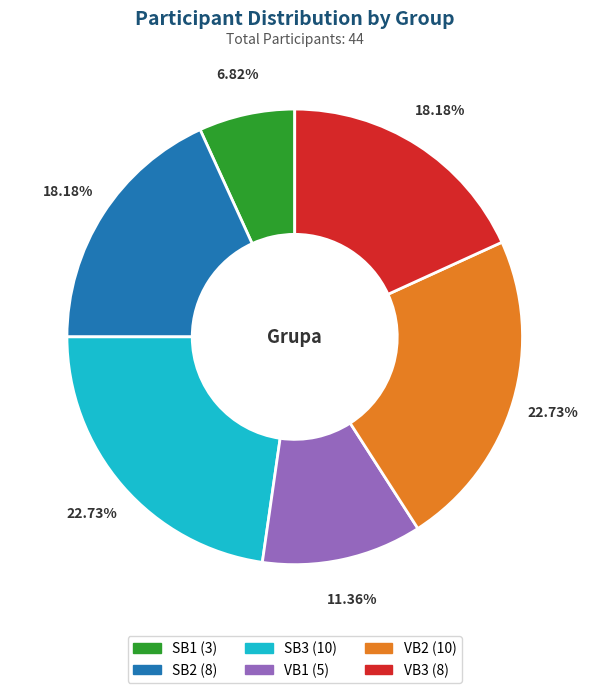

Is it true that VB3 is 18% of the pie?

True